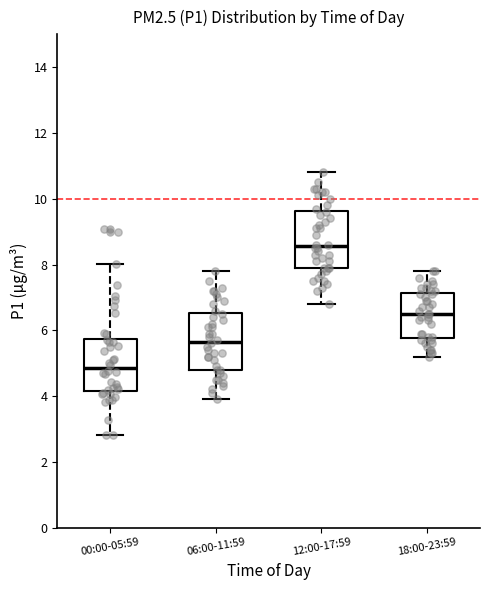

Where is the lower edge of the box for 06:00-11:59 on the y-axis? The values are not printed on the chart, so give them approximately, as read against the axis.

4.8